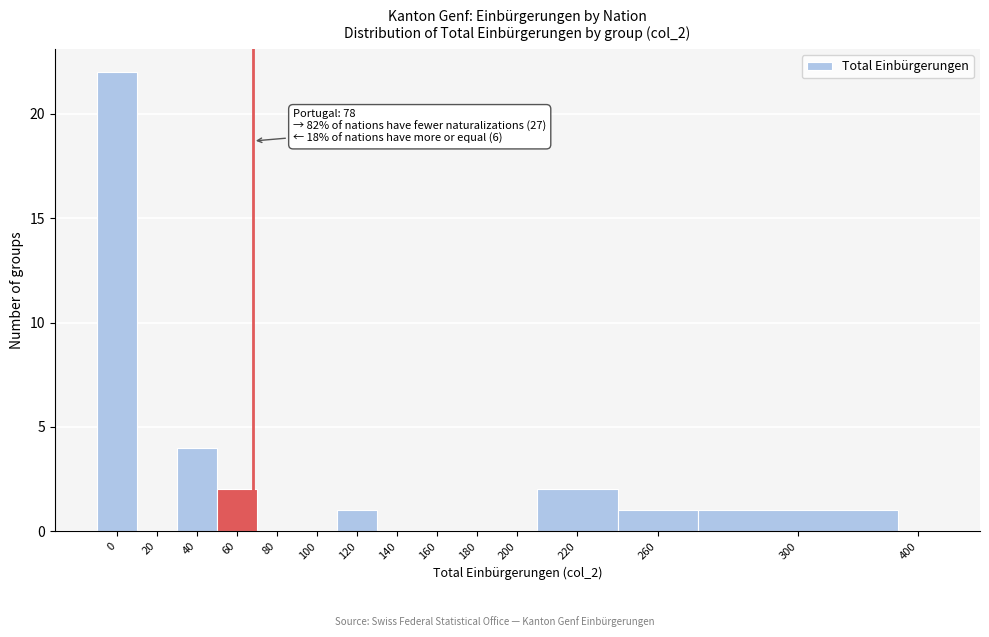

Reading left to right, transcribe all the data shown in this chart.

0=22	20=0	40=4	60=2	80=0	100=0	120=1	140=0	160=0	180=0	200=0	220=2	260=1	300=1	400=0